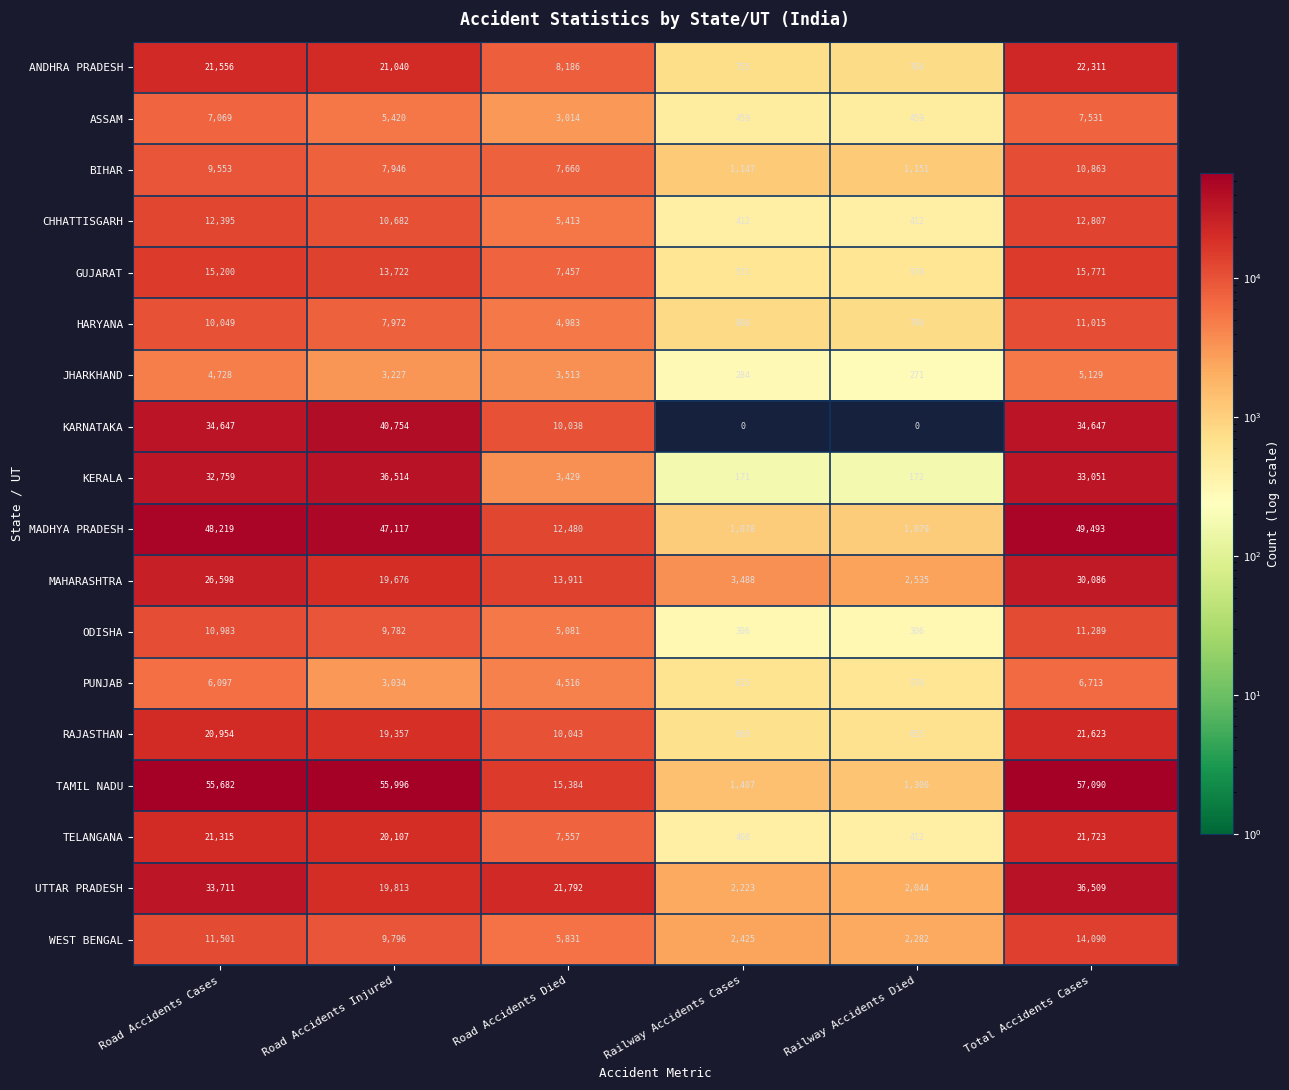

What is the maximum value for RAJASTHAN?

21623